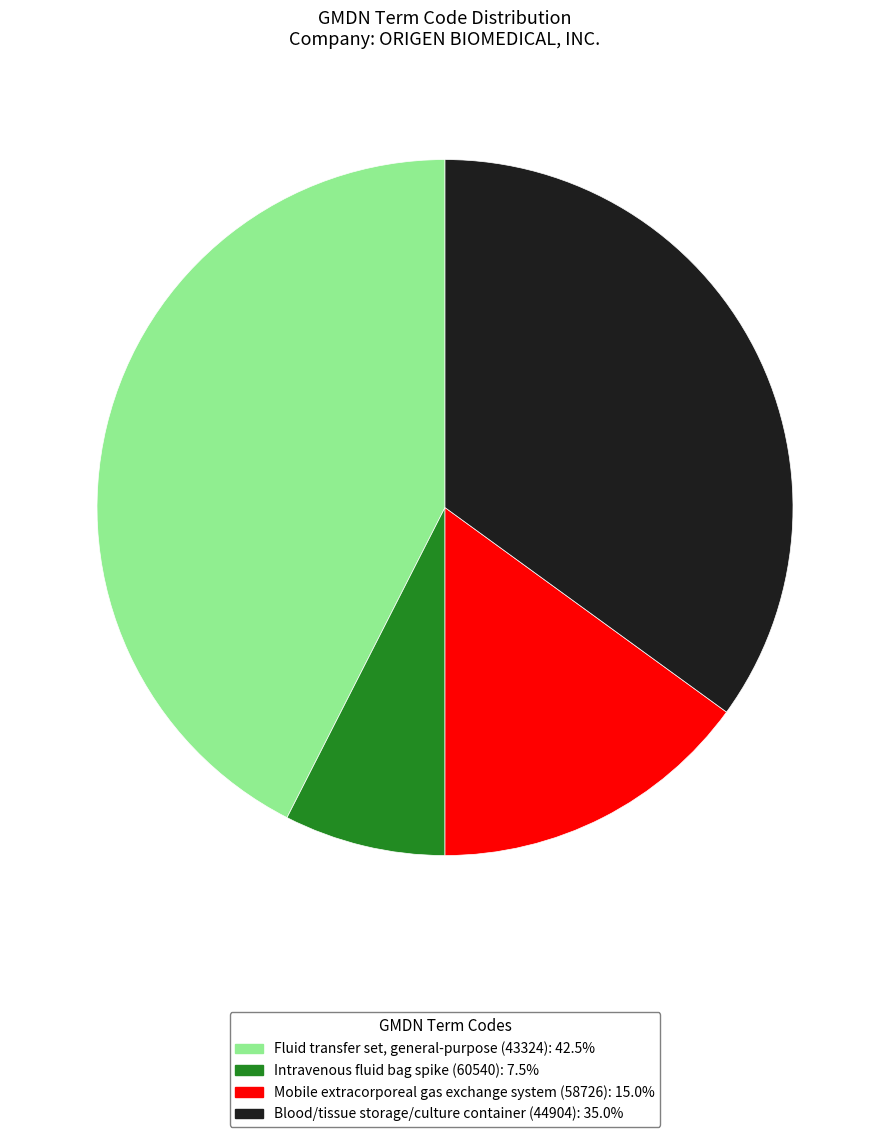

Approximately how many times larger is the value at Blood/tissue storage/culture container (44904): 35.0% compared to Mobile extracorporeal gas exchange system (58726): 15.0%?

2.3